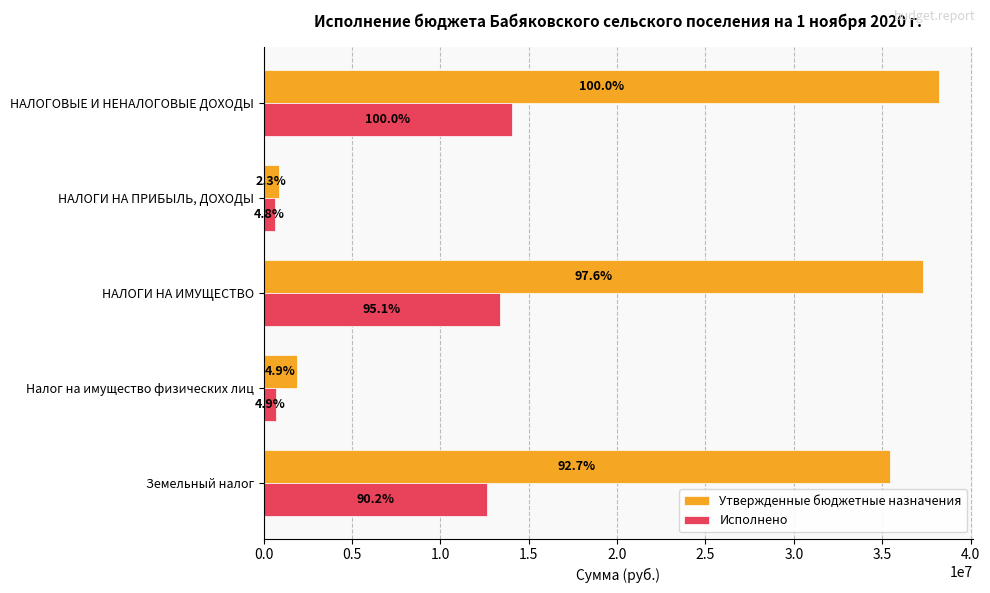

What are all the series names shown in the legend?

Утвержденные бюджетные назначения, Исполнено